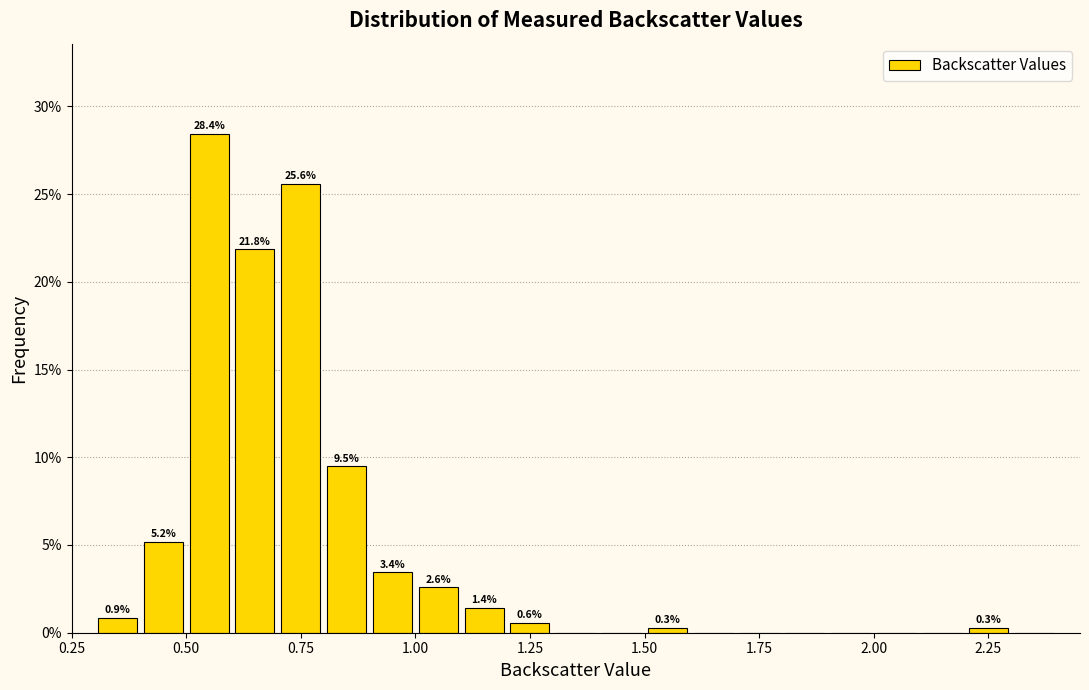

Around what value on the x-axis is the tallest bar? Give the approximate position of its centre, as read against the axis.

0.55